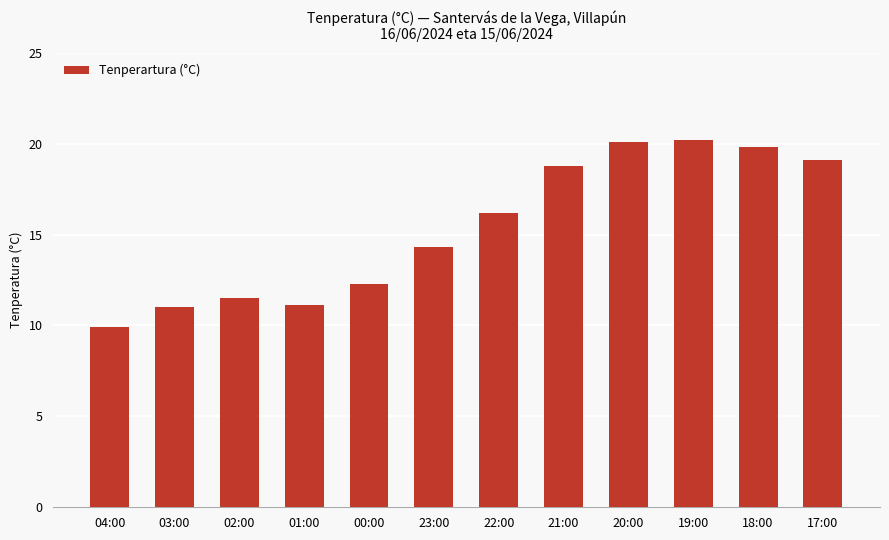

Which category has the lowest value across all series?

04:00